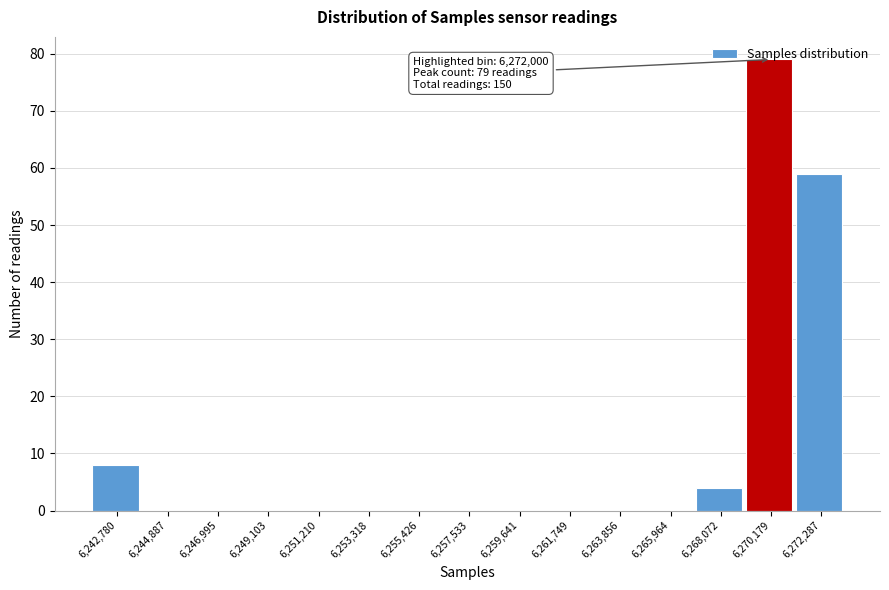

What is the sum of all values?

150